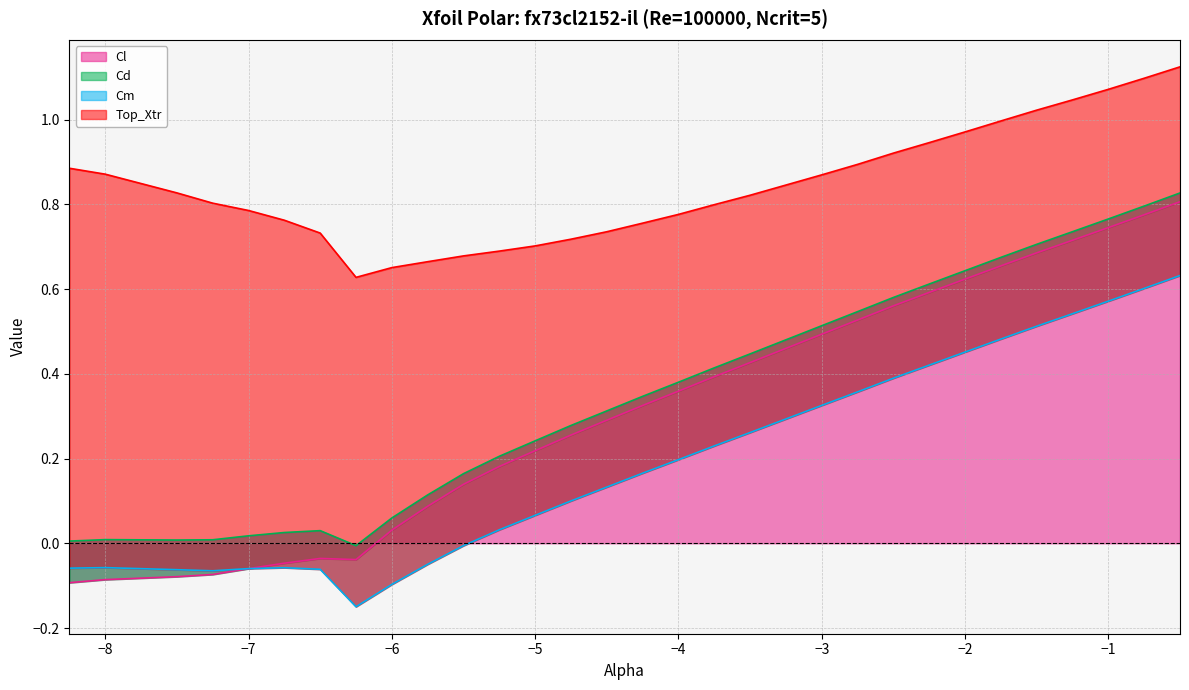

True or false: Top_Xtr has more than 1 points higher than both neighbors.

False